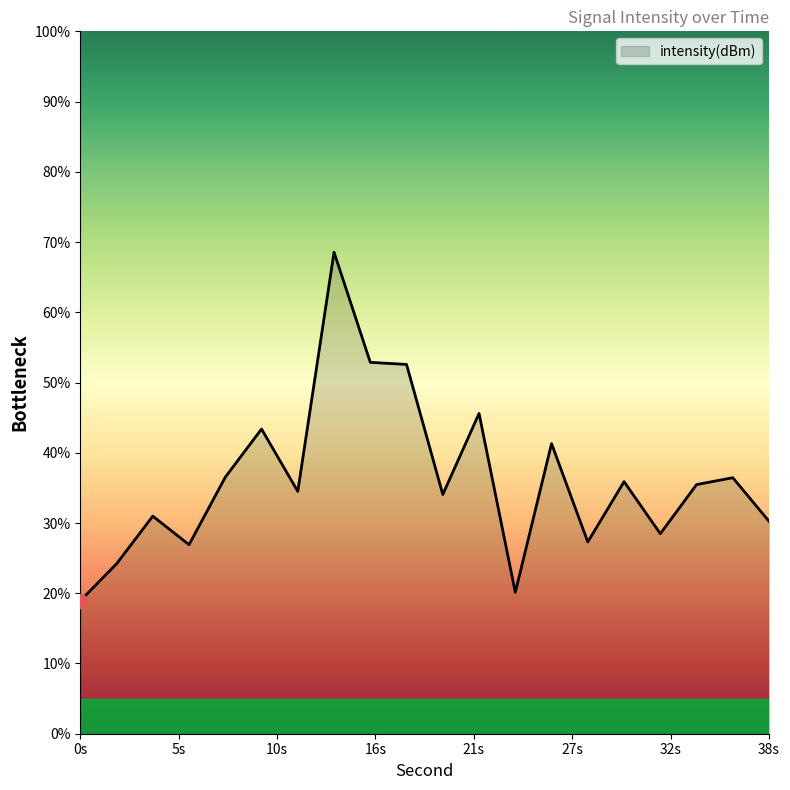

What is the difference between the maximum and minimum values?

49.6